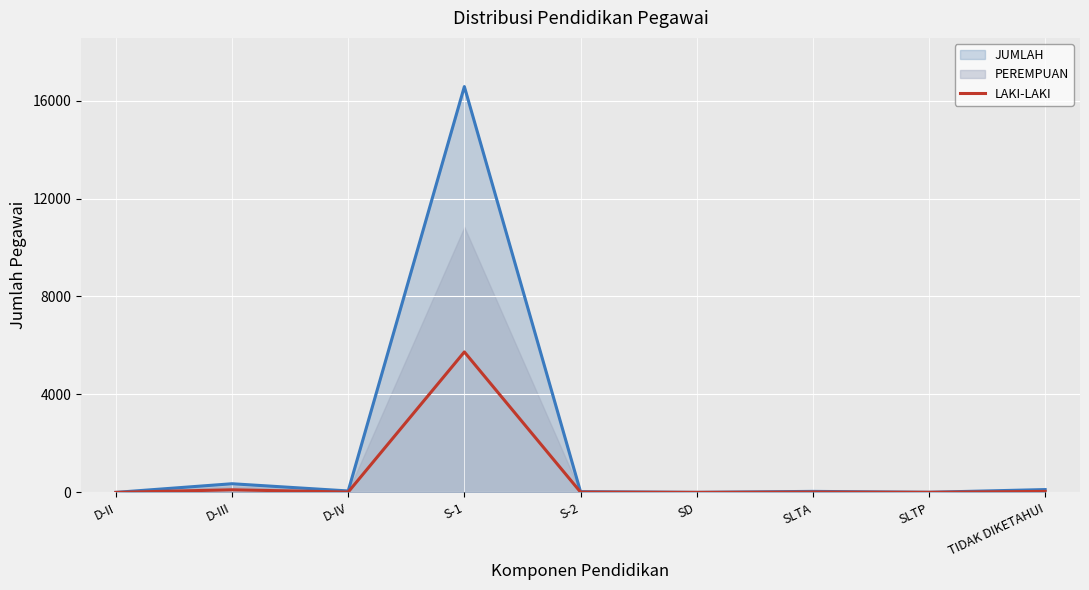

What is the difference between the maximum and minimum values?

5735